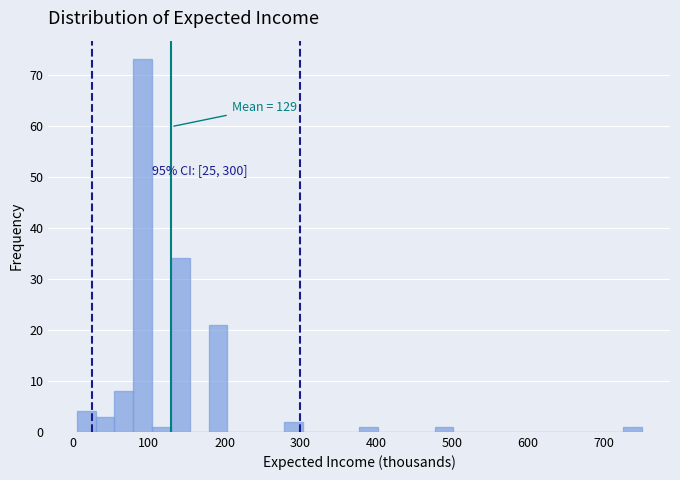

Around what value on the x-axis is the tallest bar? Give the approximate position of its centre, as read against the axis.

90